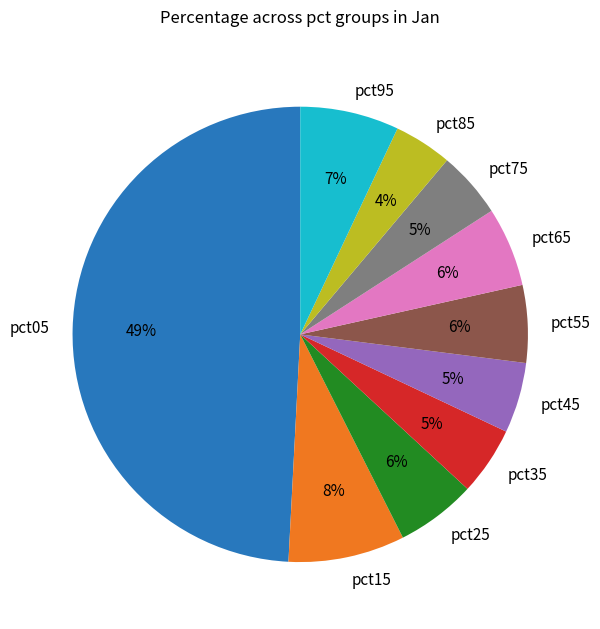

To the nearest percent, what is the difference between the largest and smallest slice percentages?

45%